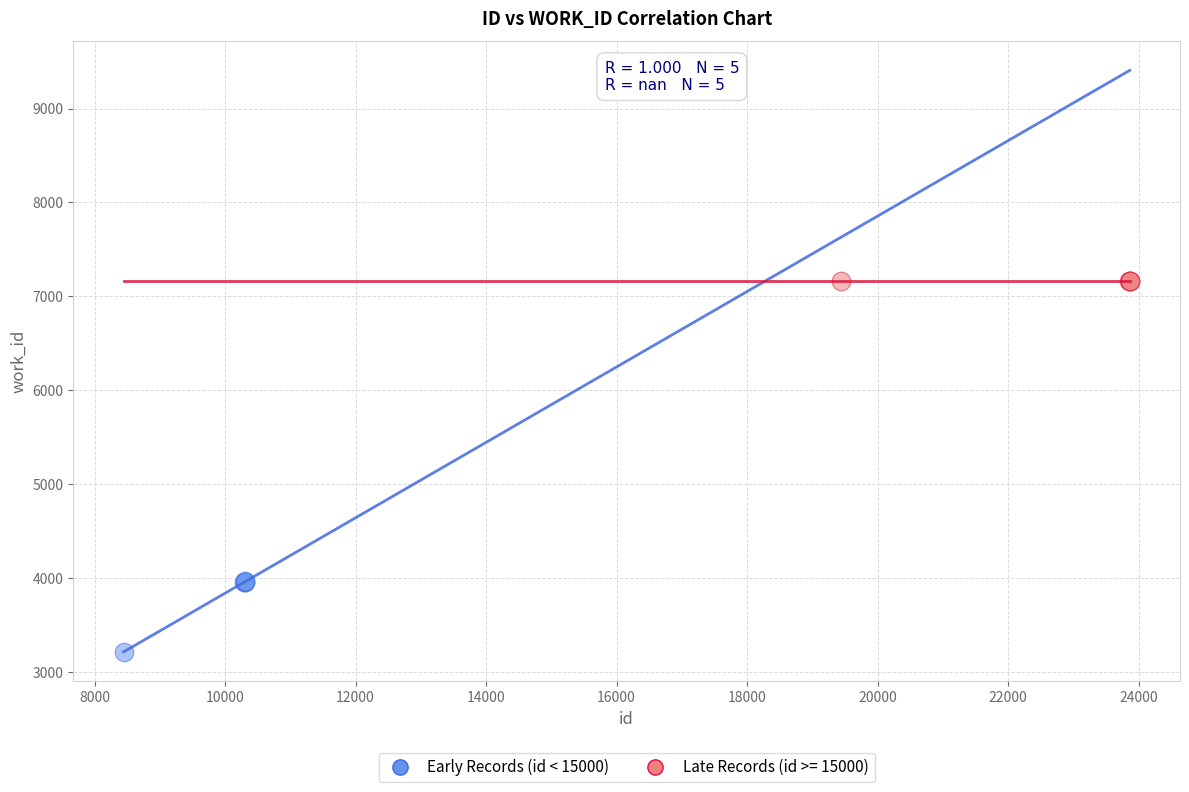

Which series reaches the maximum Y coordinate?

Late Records (id >= 15000)